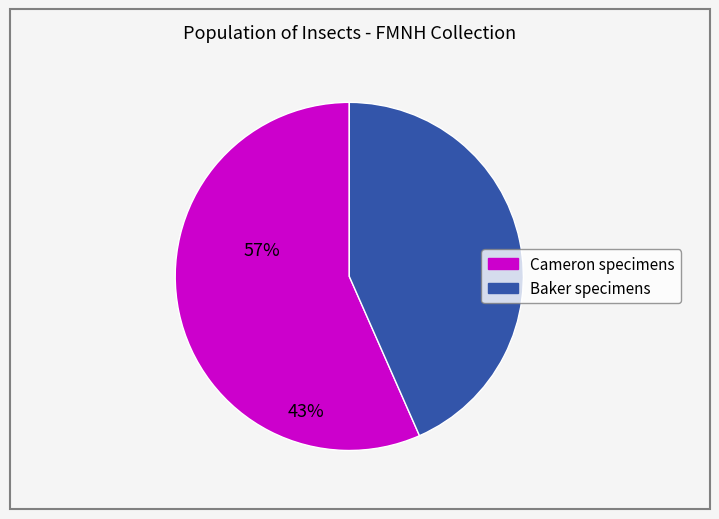

True or false: Baker specimens accounts for 43% of the total.

True